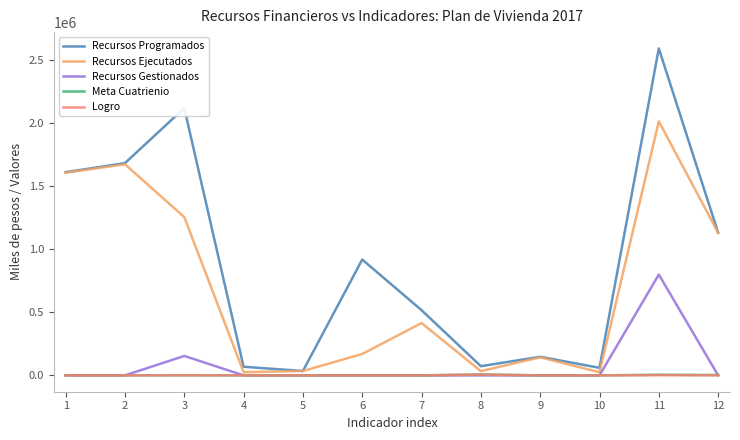

True or false: Recursos Gestionados and Recursos Programados intersect in this chart.

False